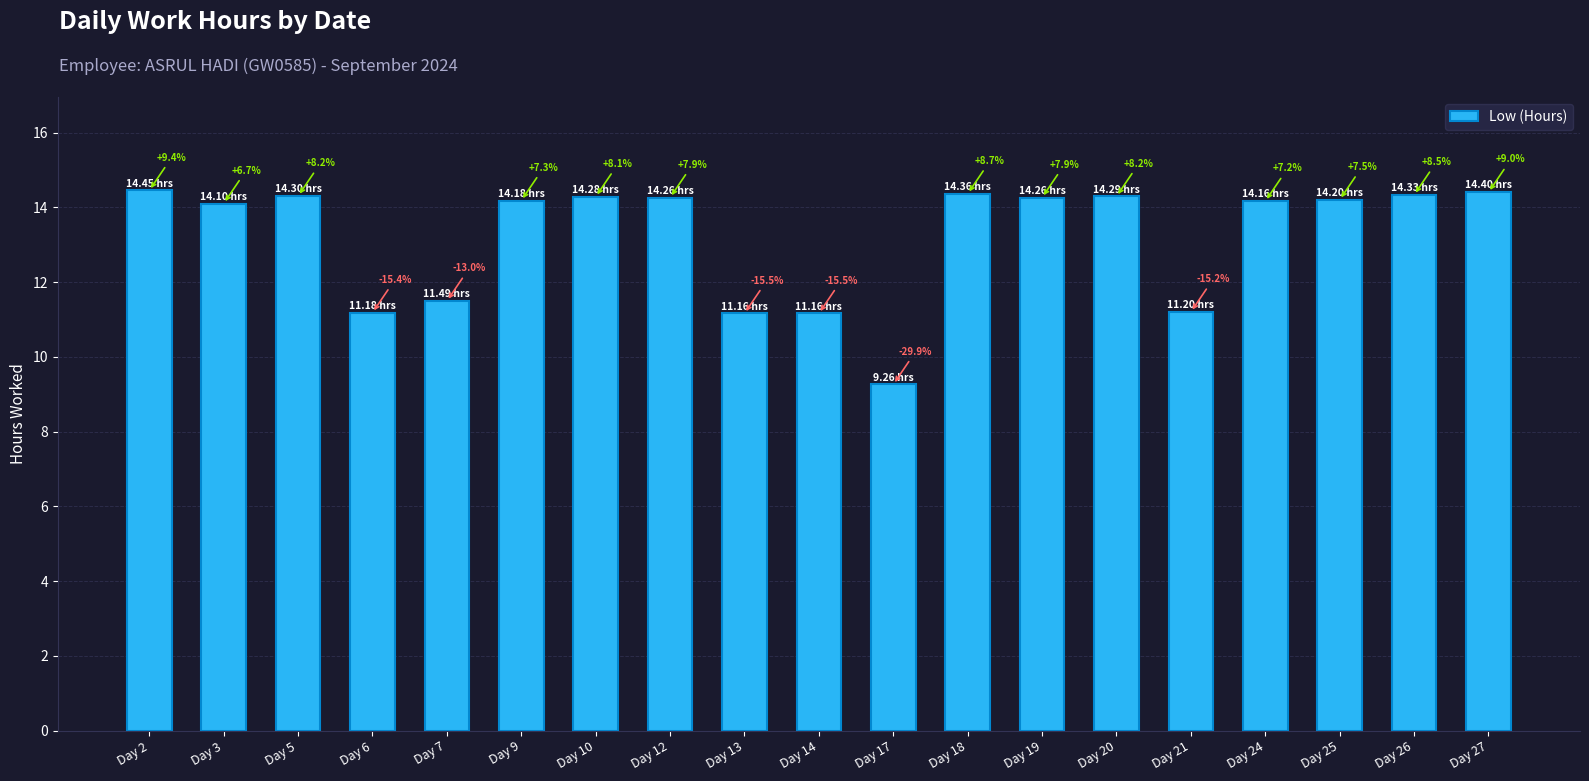

Is it true that the value at Day 7 is 16.9?

False